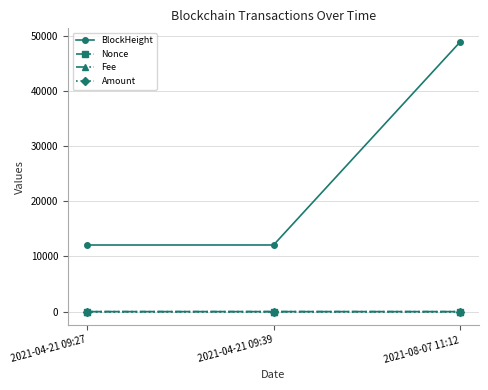

What are all the series names shown in the legend?

BlockHeight, Nonce, Fee, Amount